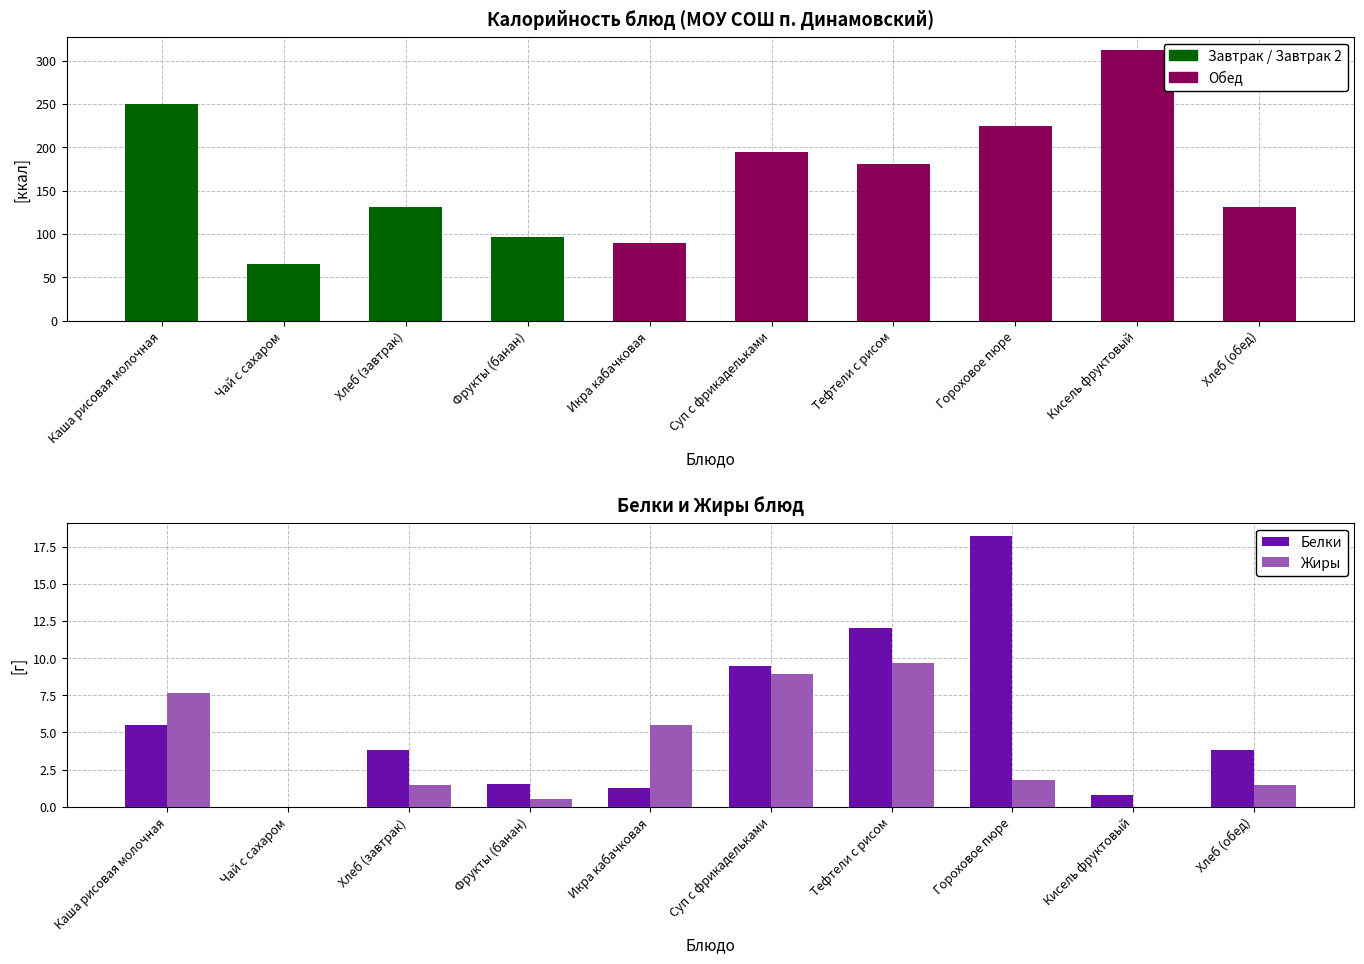

What is the average value of the Белки series?

5.6